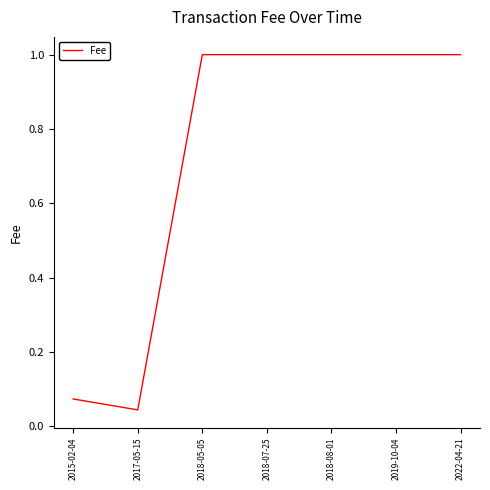

Does the chart have visible grid lines?

No